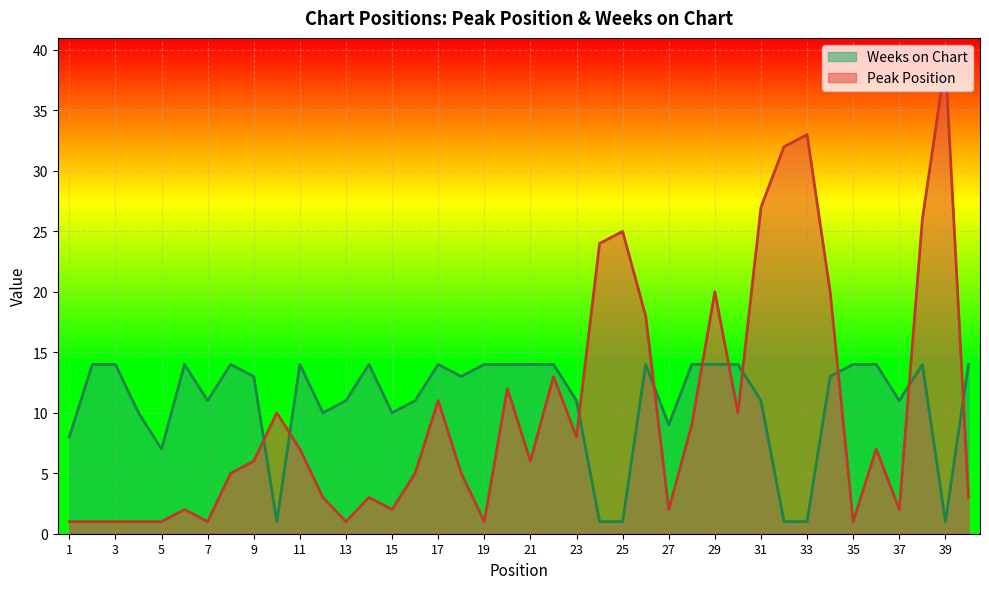

Rank the series at 23 from lowest to highest value.

Peak Position, Weeks on Chart